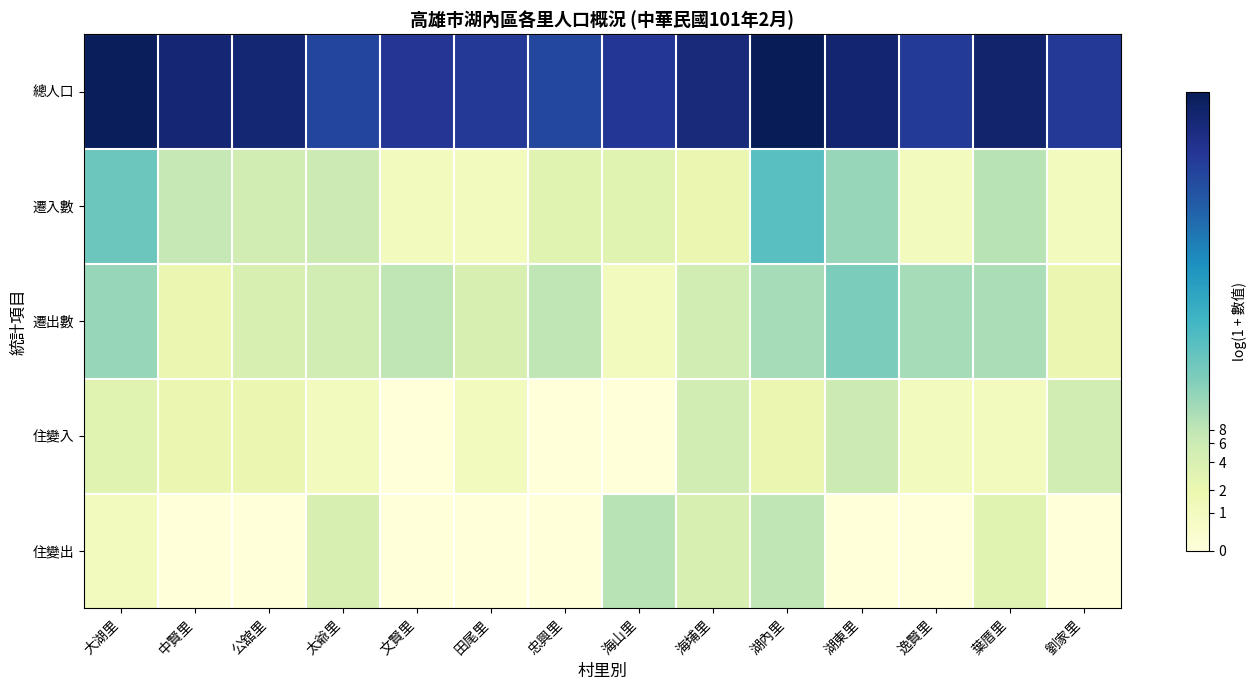

At 文賢里, list the series in order from largest to smallest.

總人口, 遷出數, 遷入數, 住變入, 住變出